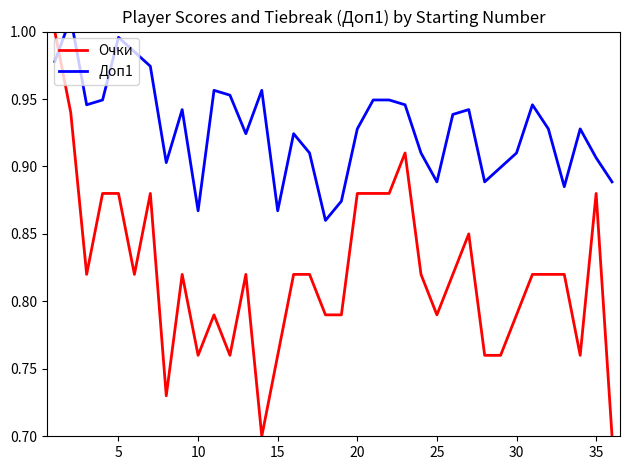

True or false: Доп1 has more than 1 points higher than both neighbors.

True